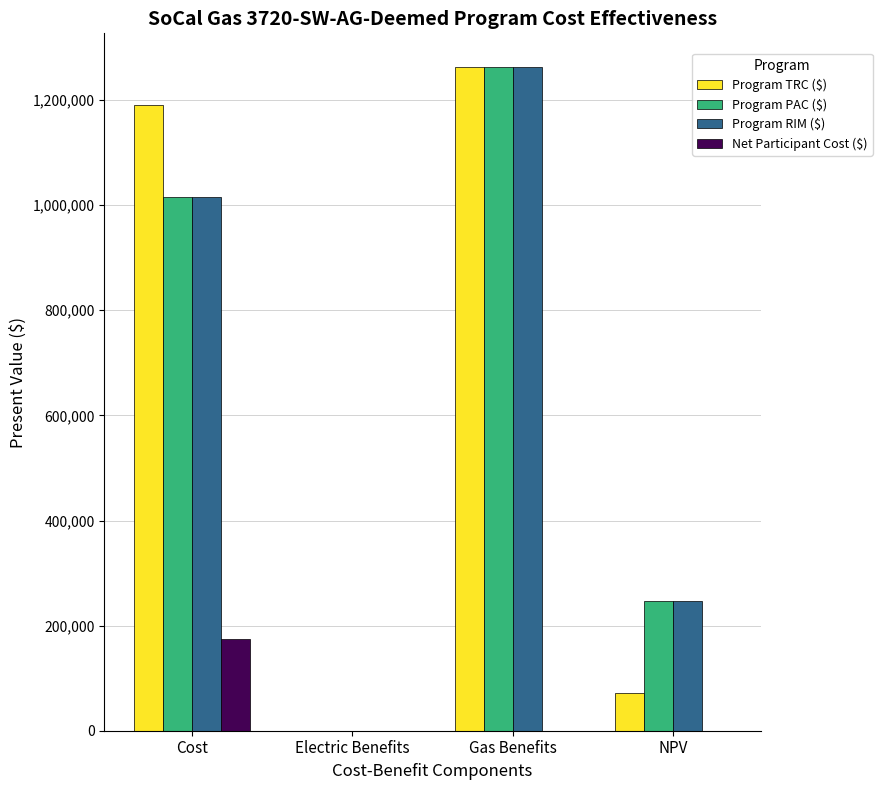

The Program PAC ($) series shows 247705.2 at NPV. True or false?

True